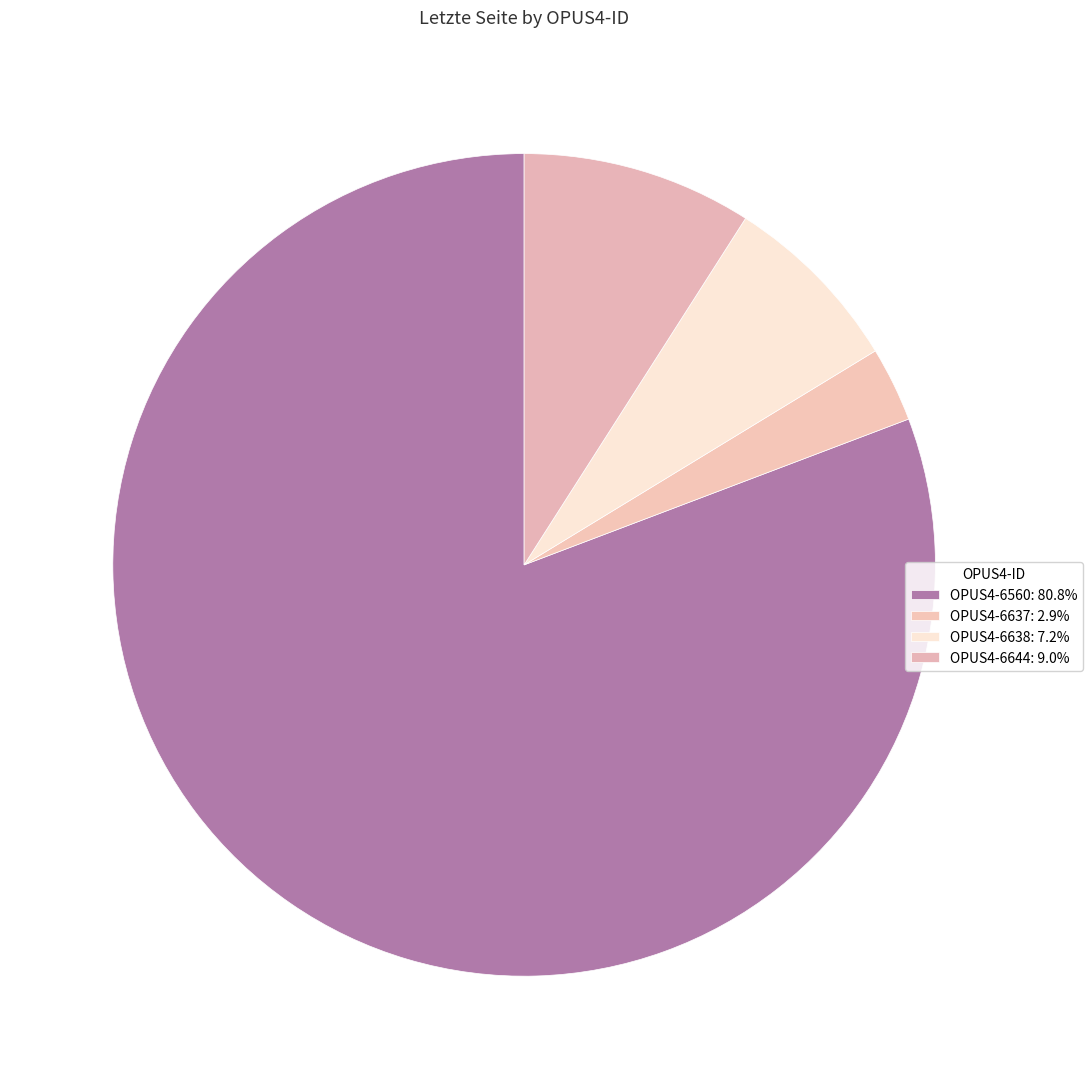

To the nearest percent, what is the combined percentage of OPUS4-6637 and OPUS4-6560?

84%